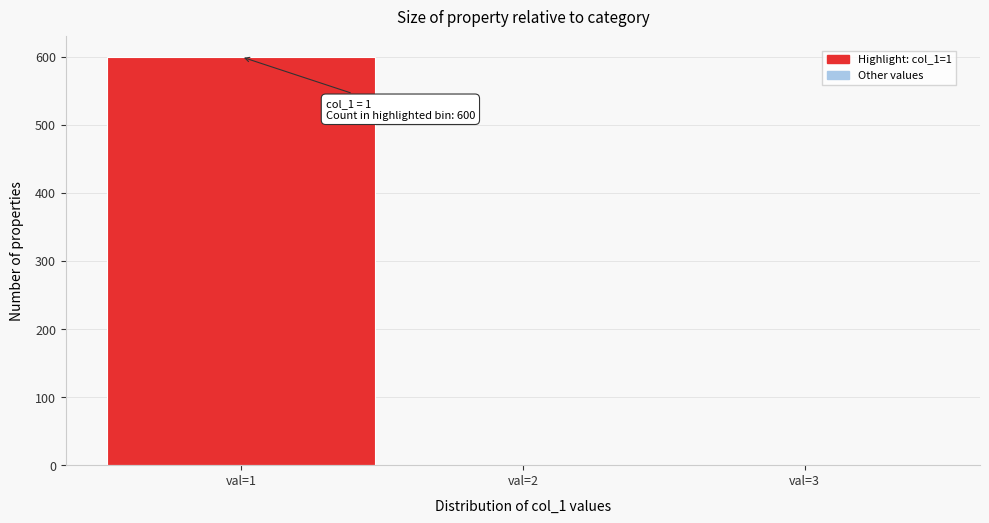

Which range on the x-axis has the tallest bar?

0.5 to 1.5